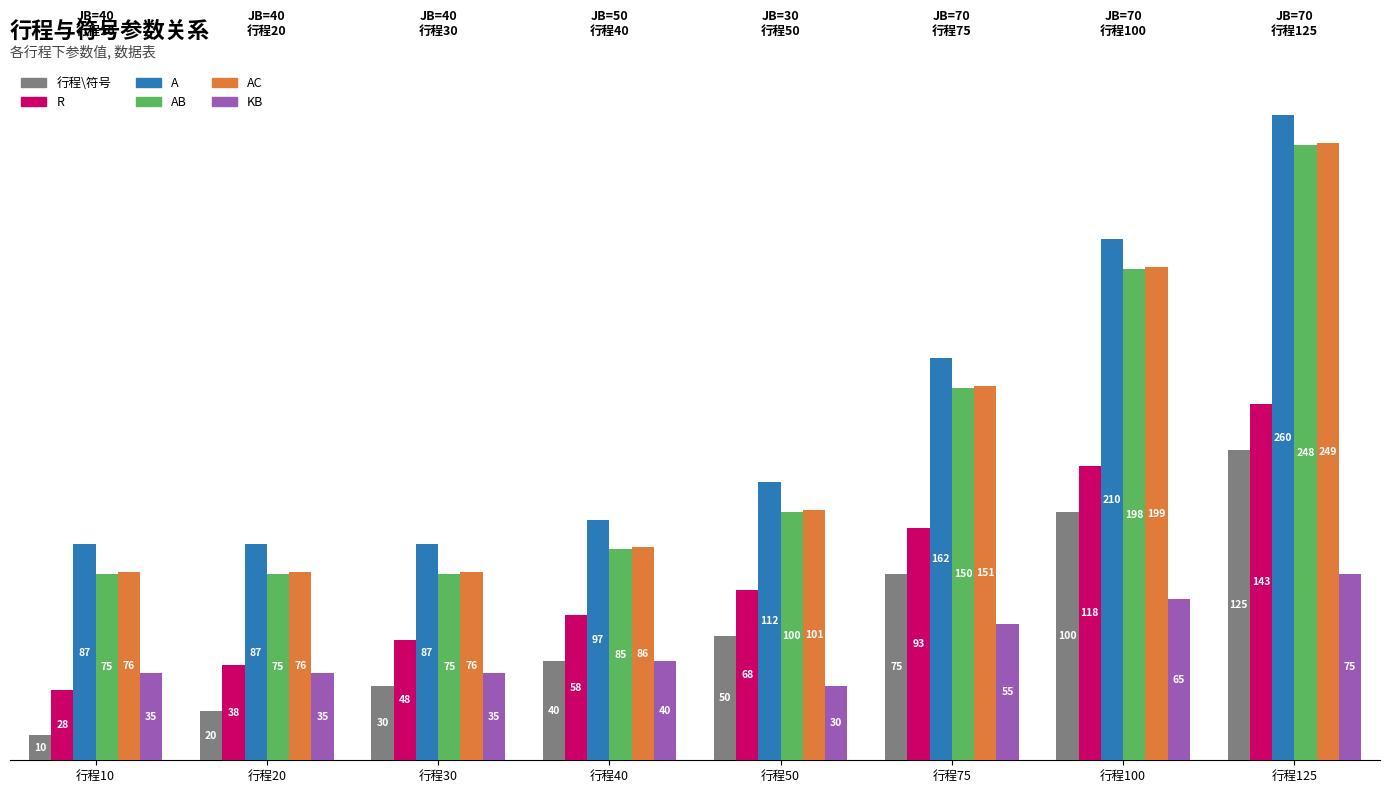

Rank the series by their maximum value, from highest to lowest.

A, AC, AB, R, 行程\符号, KB